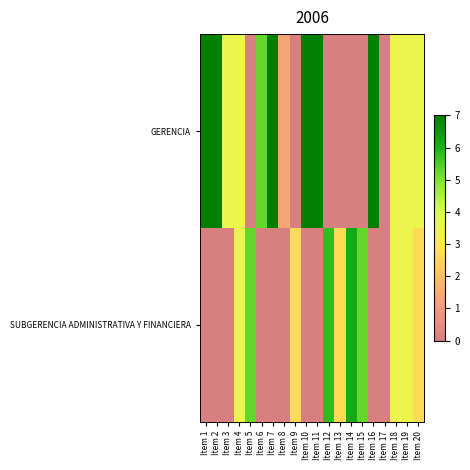

Reading right to left, list all the values displayed in this chart.

GERENCIA: Item 20=3.5	Item 19=3.5	Item 18=3.5	Item 17=0.0	Item 16=7.0	Item 15=0.0	Item 14=0.0	Item 13=0.0	Item 12=0.0	Item 11=7.0	Item 10=7.0	Item 9=0.0	Item 8=1.4	Item 7=7.0	Item 6=5.2	Item 5=0.0	Item 4=3.5	Item 3=3.5	Item 2=7.0	Item 1=7.0
SUBGERENCIA ADMINISTRATIVA Y FINANCIERA: Item 20=2.6	Item 19=3.5	Item 18=3.5	Item 17=0.0	Item 16=0.0	Item 15=5.2	Item 14=6.1	Item 13=2.6	Item 12=5.8	Item 11=0.0	Item 10=0.0	Item 9=2.6	Item 8=0.0	Item 7=0.0	Item 6=0.0	Item 5=5.2	Item 4=3.5	Item 3=0.0	Item 2=0.0	Item 1=0.0